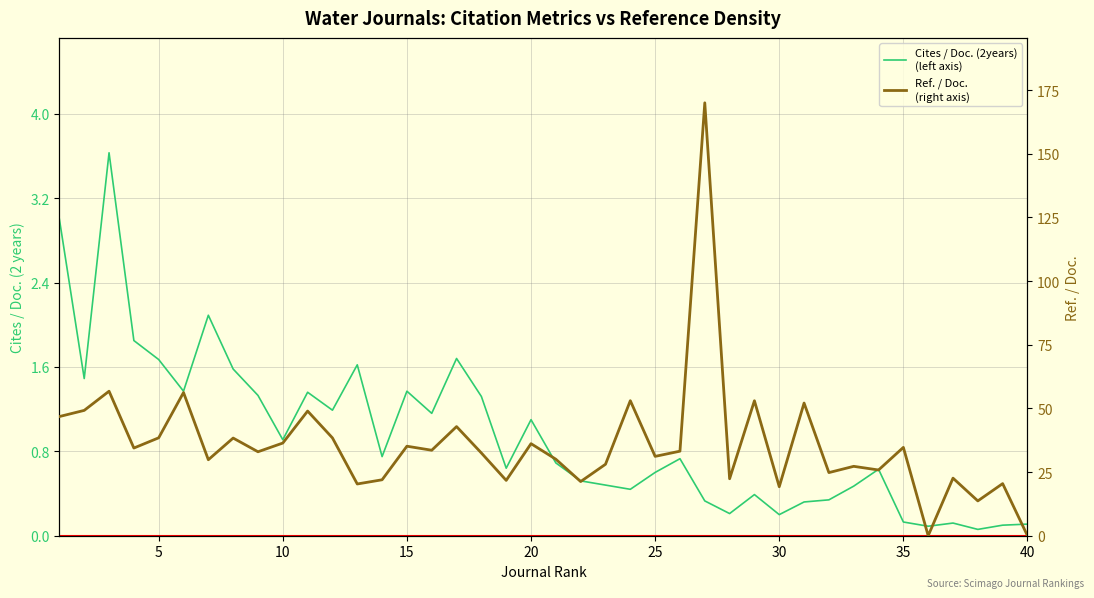

Reading left to right, what are all the values shown in this chart?

Cites / Doc. (2years)
(left axis): 3.0	1.5	3.6	1.9	1.7	1.4	2.1	1.6	1.3	0.9	1.4	1.2	1.6	0.8	1.4	1.2	1.7	1.3	0.6	1.1	0.7	0.5	0.5	0.4	0.6	0.7	0.3	0.2	0.4	0.2	0.3	0.3	0.5	0.6	0.1	0.1	0.1	0.1	0.1	0.1
Ref. / Doc.
(right axis): 46.8	49.2	56.8	34.4	38.5	56.2	29.8	38.4	33.0	36.4	49.0	38.4	20.3	22.0	35.1	33.6	42.9	32.5	21.7	36.1	30.0	21.3	28.1	53.0	31.2	33.2	170.0	22.4	53.0	19.2	52.1	24.8	27.2	25.8	34.7	0.0	22.6	13.7	20.5	0.0